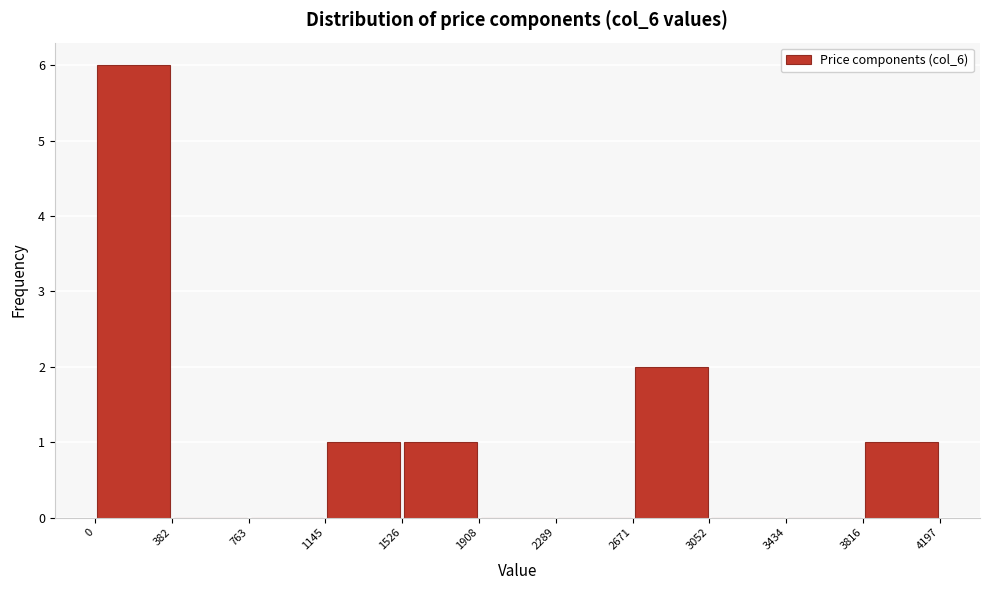

Reading left to right, transcribe this chart: for each bar, give the range it covers on the x-axis and its height. The values are not printed on the chart, so give them approximately, as read against the axis.

0 to 382: 6
382 to 763: 0
763 to 1145: 0
1145 to 1526: 1
1526 to 1908: 1
1908 to 2289: 0
2289 to 2671: 0
2671 to 3052: 2
3052 to 3434: 0
3434 to 3816: 0
3816 to 4197: 1